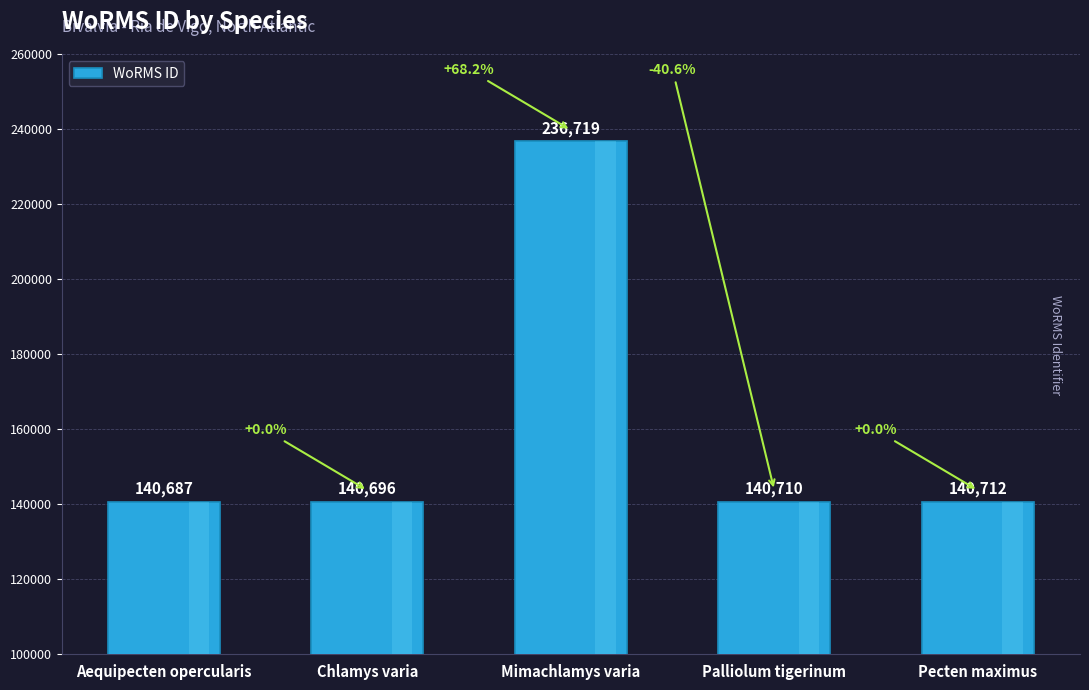

How many data points does each series have?

5